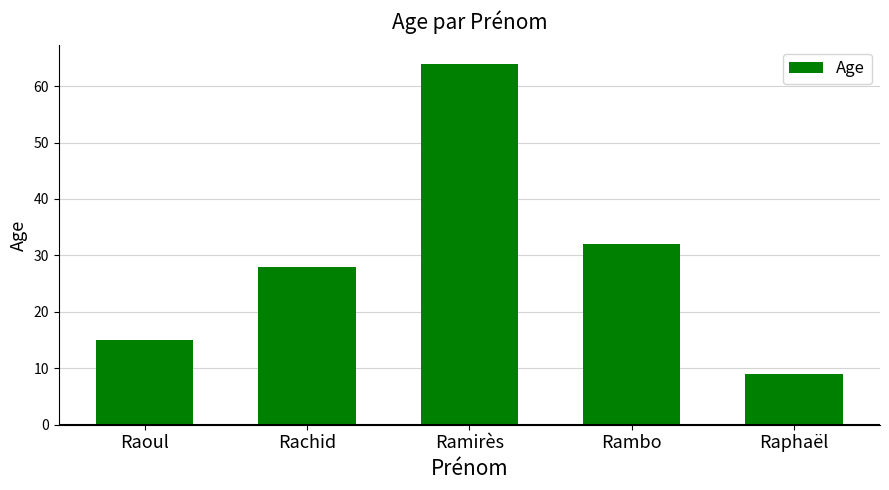

How many distinct data groups are displayed?

1